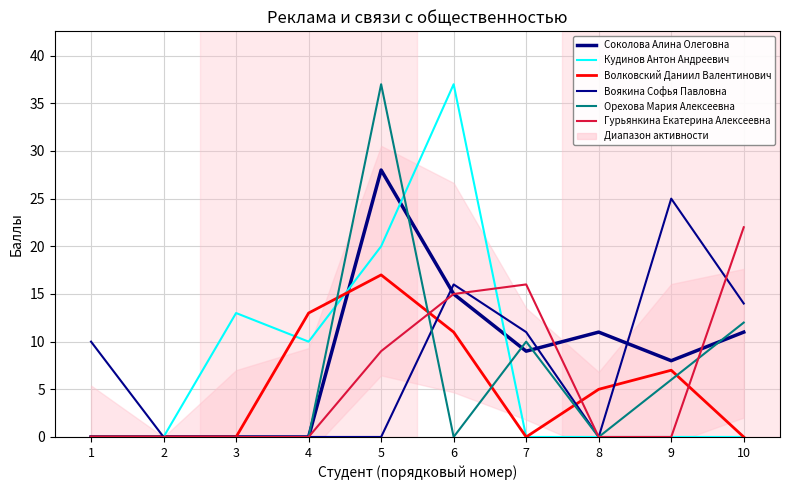

What are all the series names shown in the legend?

Соколова Алина Олеговна, Кудинов Антон Андреевич, Волковский Даниил Валентинович, Воякина Софья Павловна, Орехова Мария Алексеевна, Гурьянкина Екатерина Алексеевна